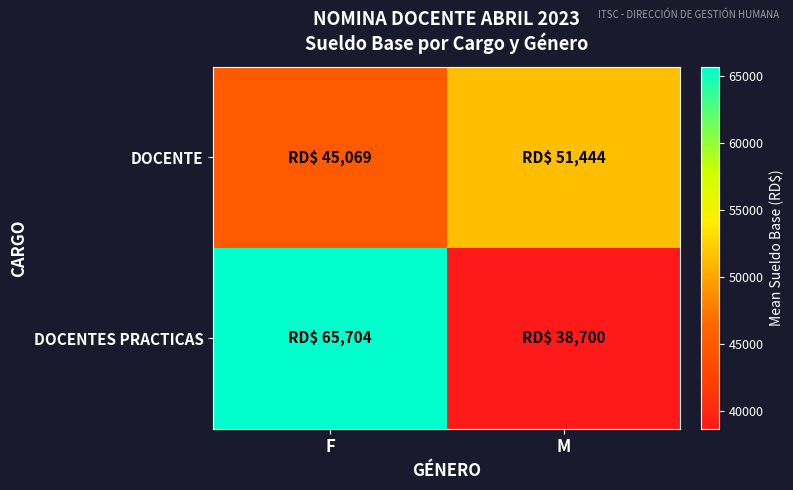

What is the total value across all series at F?

110773.4